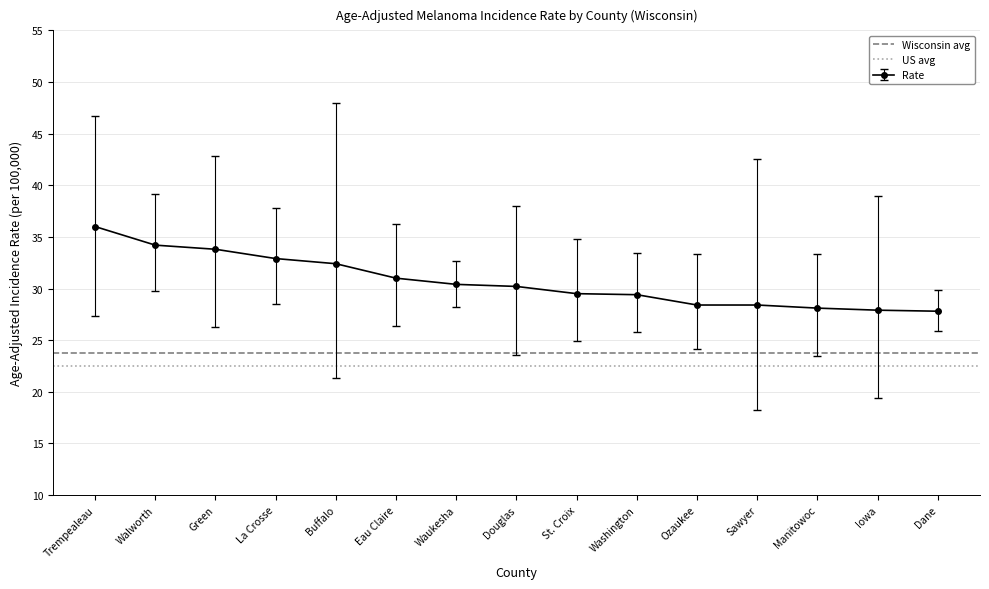

What is the total value across all series at Trempealeau?

46.3